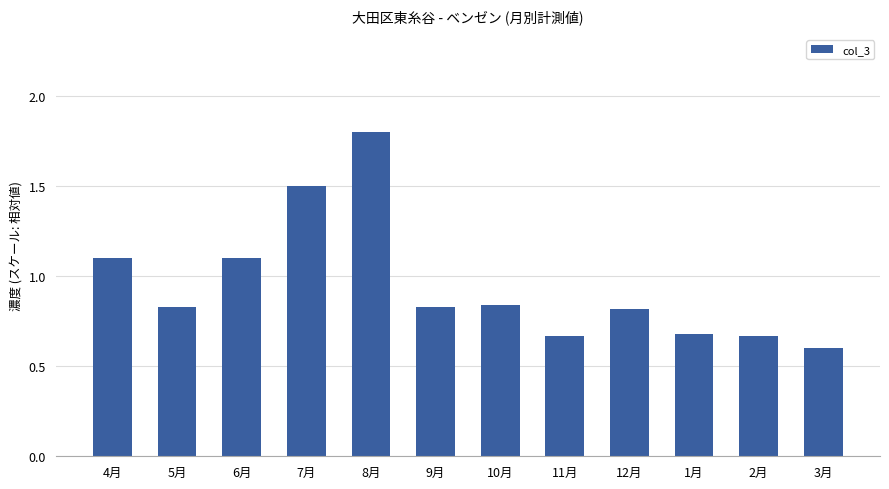

At which category does the chart reach its minimum across all series?

3月